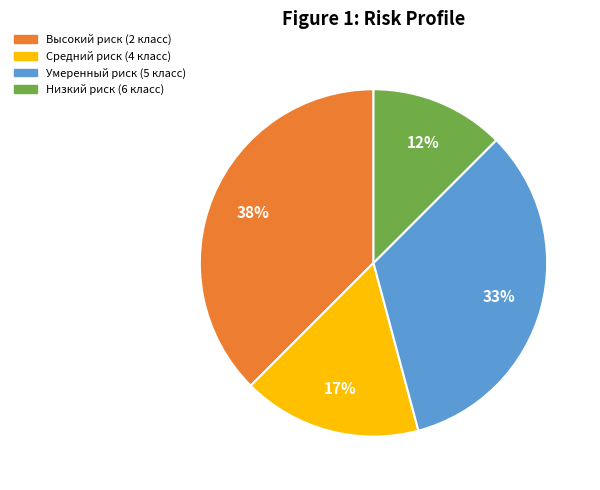

Is there any slice that represents more than half of the pie?

No